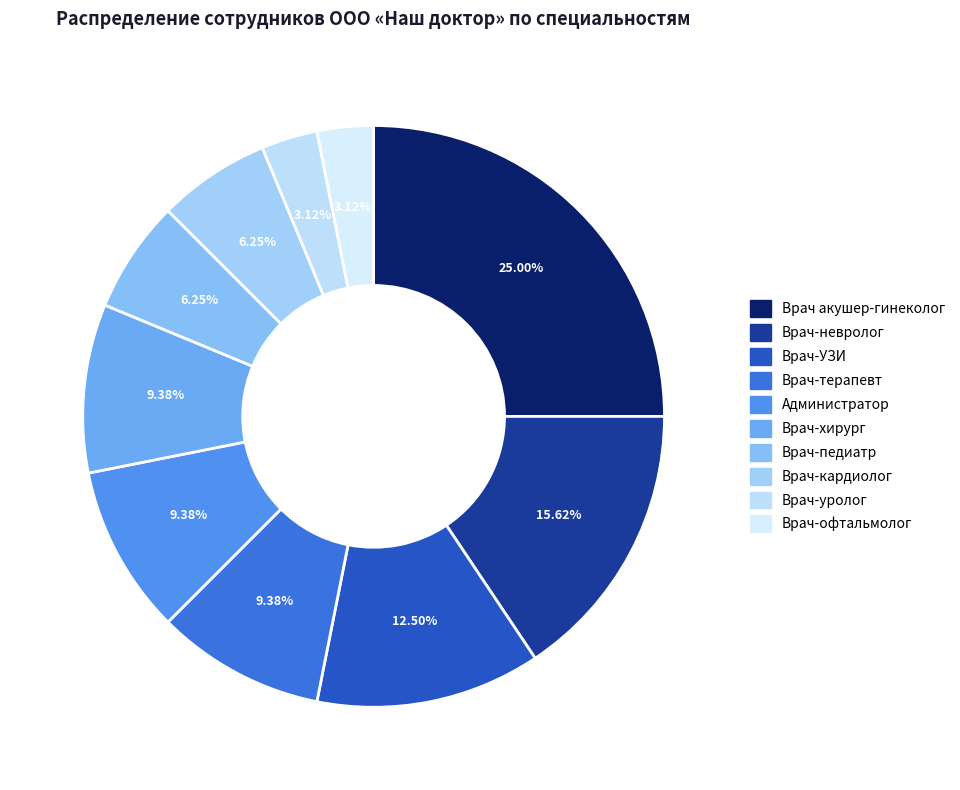

What percentage is the Врач-невролог slice, to the nearest percent?

16%